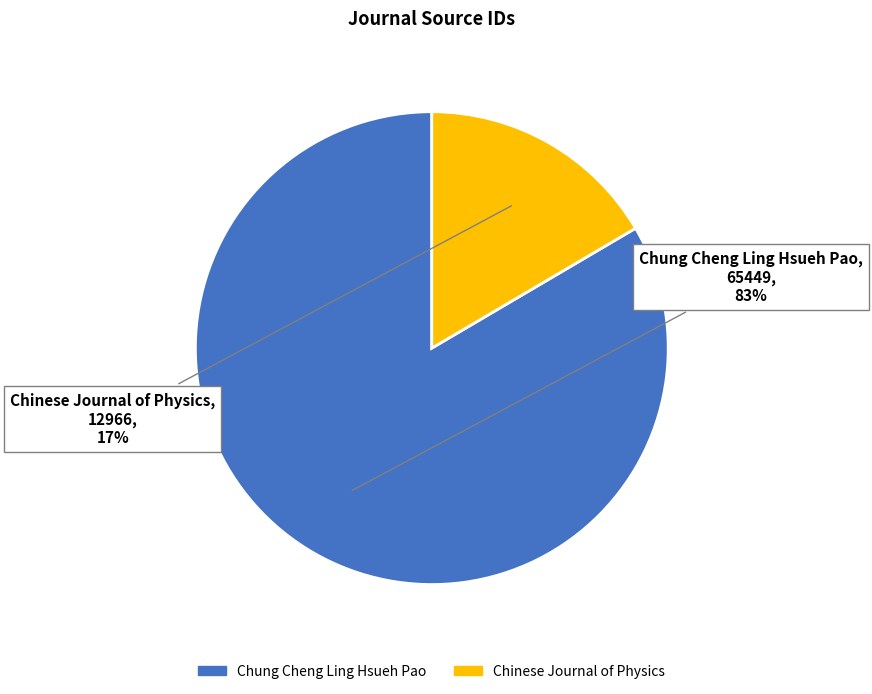

Which has a higher value, Chinese Journal of Physics or Chung Cheng Ling Hsueh Pao?

Chung Cheng Ling Hsueh Pao